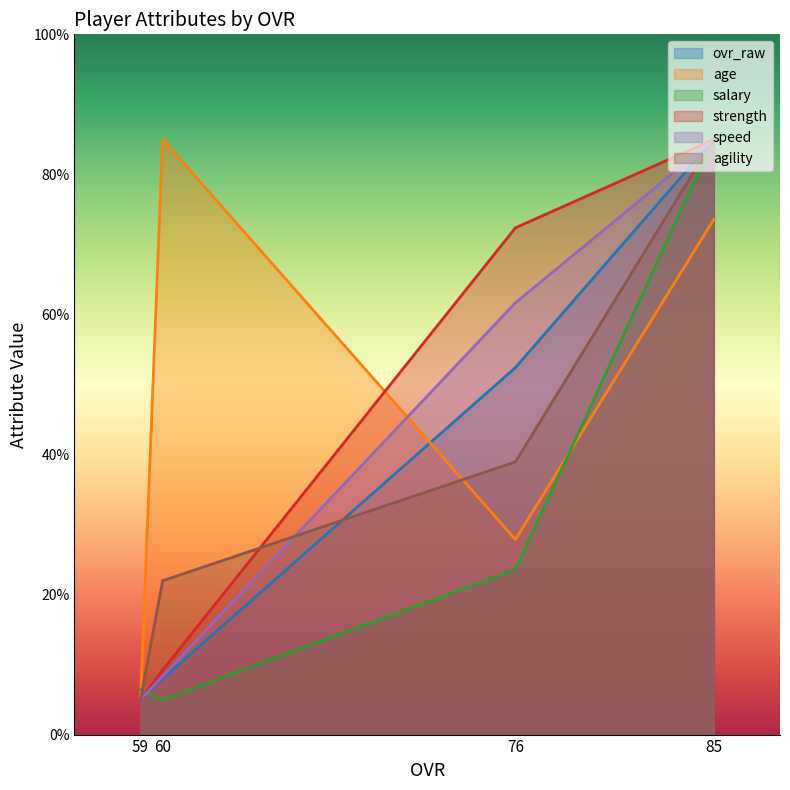

At 76, list the series in order from smallest to largest.

salary, age, agility, ovr_raw, speed, strength